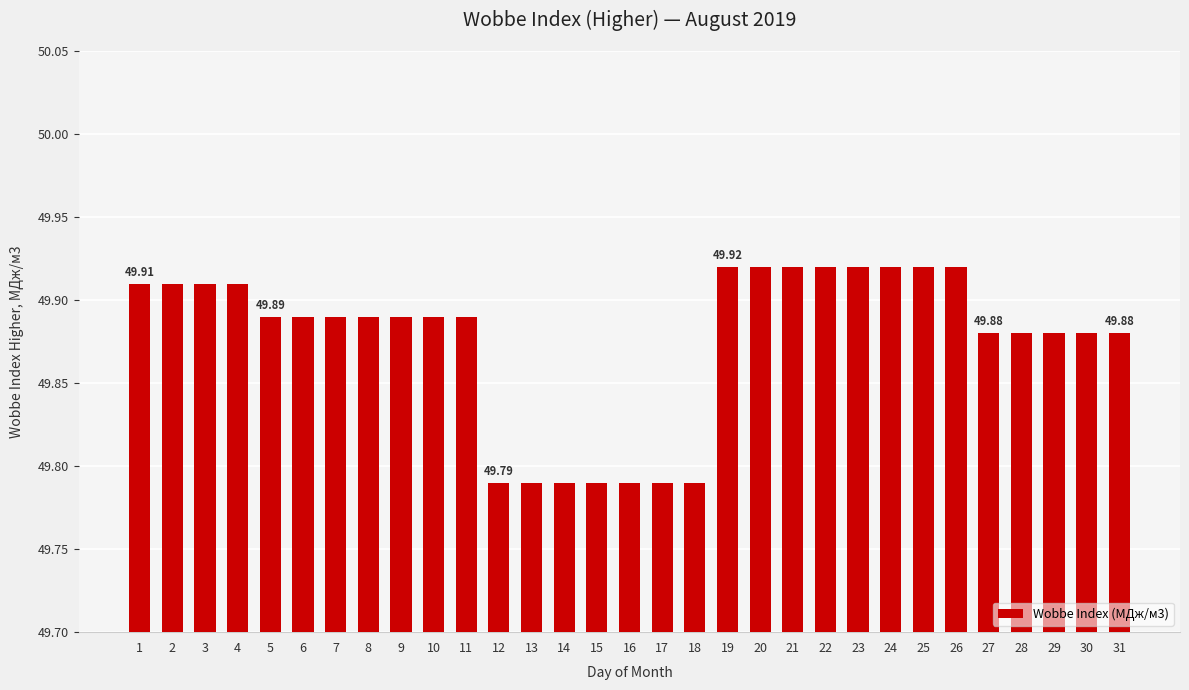

What is the ratio of the value at 3 to the value at 2?

1.0